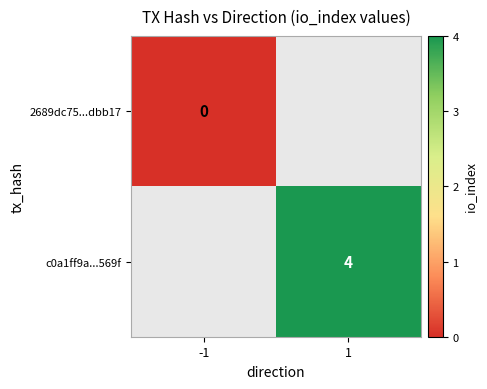

The value of 2689dc75...dbb17 at -1 is 0.0. True or false?

True